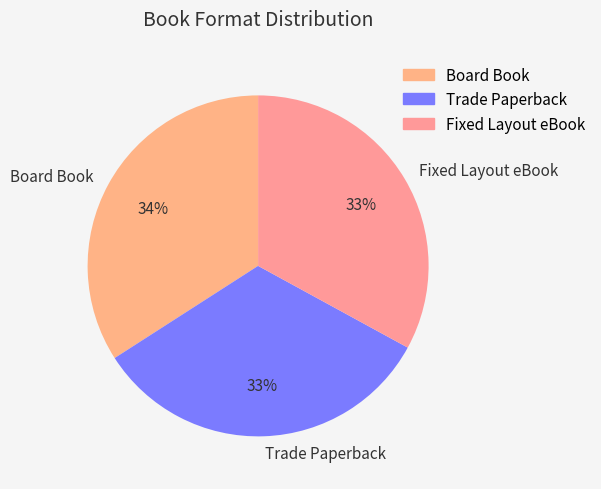

What is the largest slice in the pie chart?

Board Book